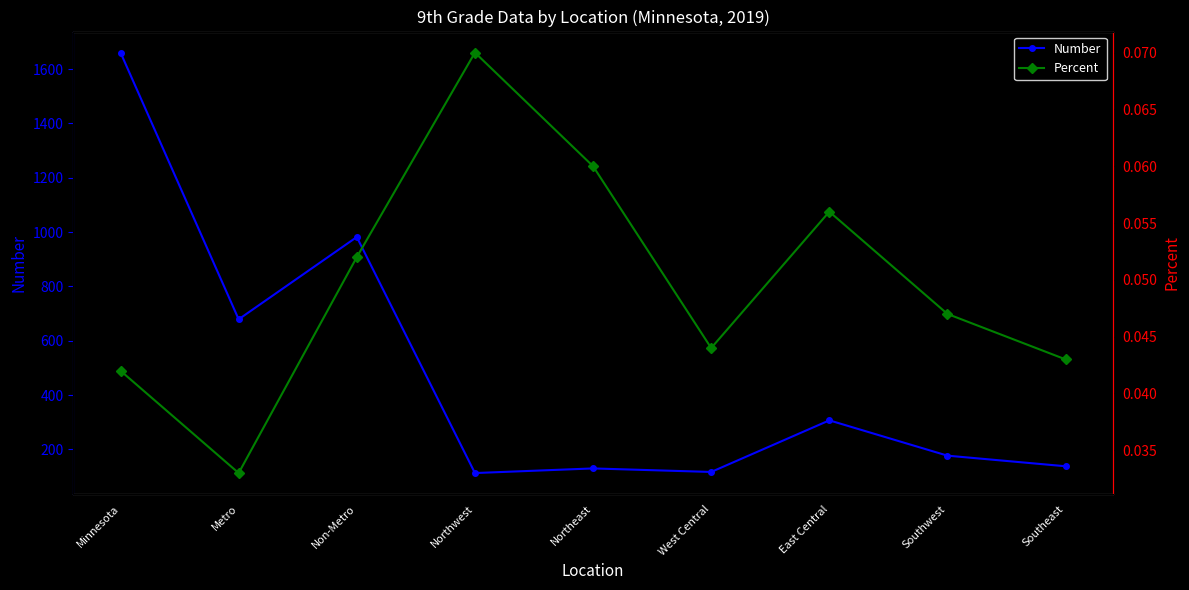

At which label is Number closest to 887?

Non-Metro